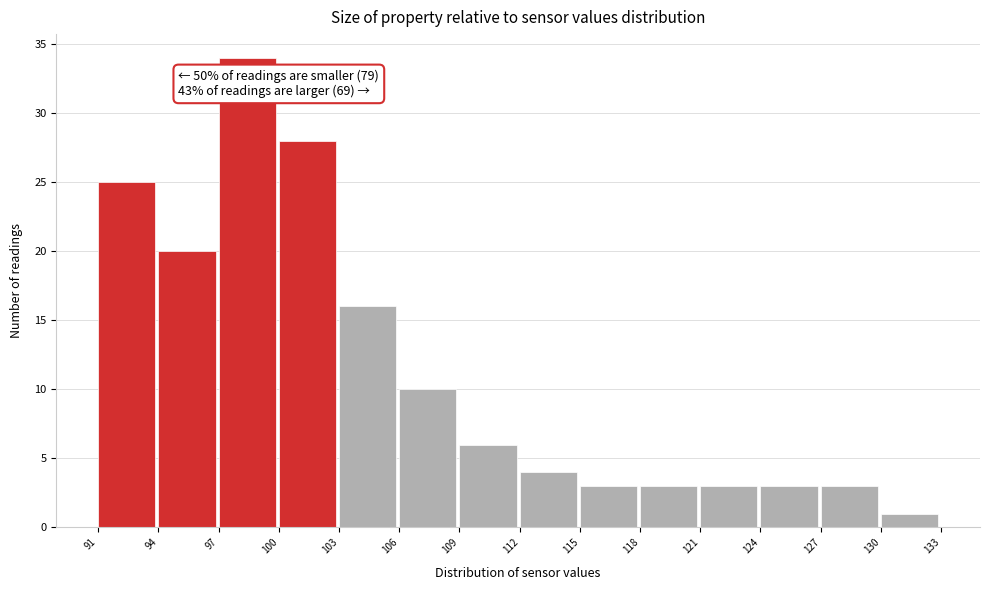

Over which range of the x-axis is the bar tallest?

97 to 100